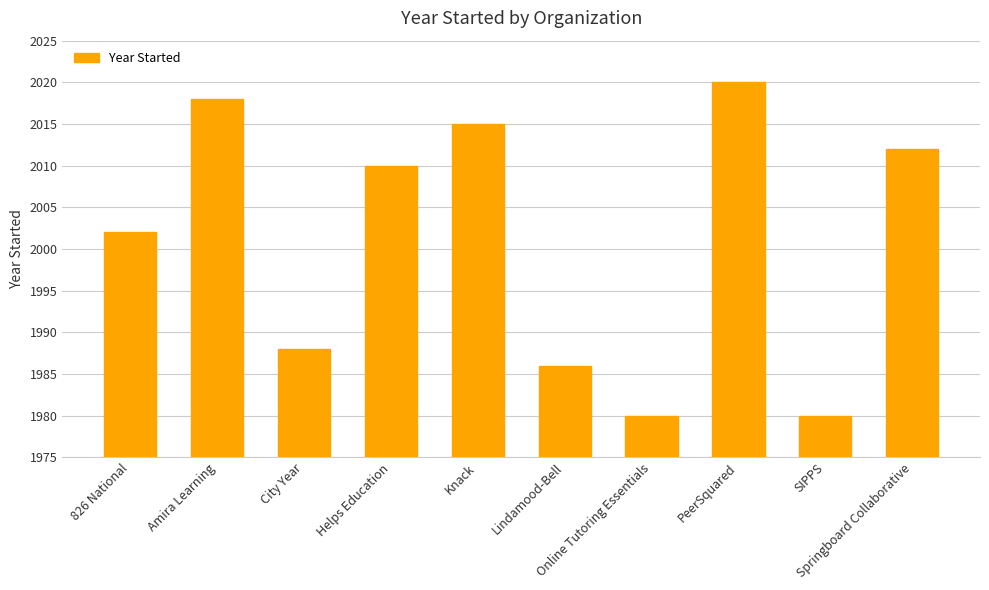

What is the minimum value shown in the chart?

1980